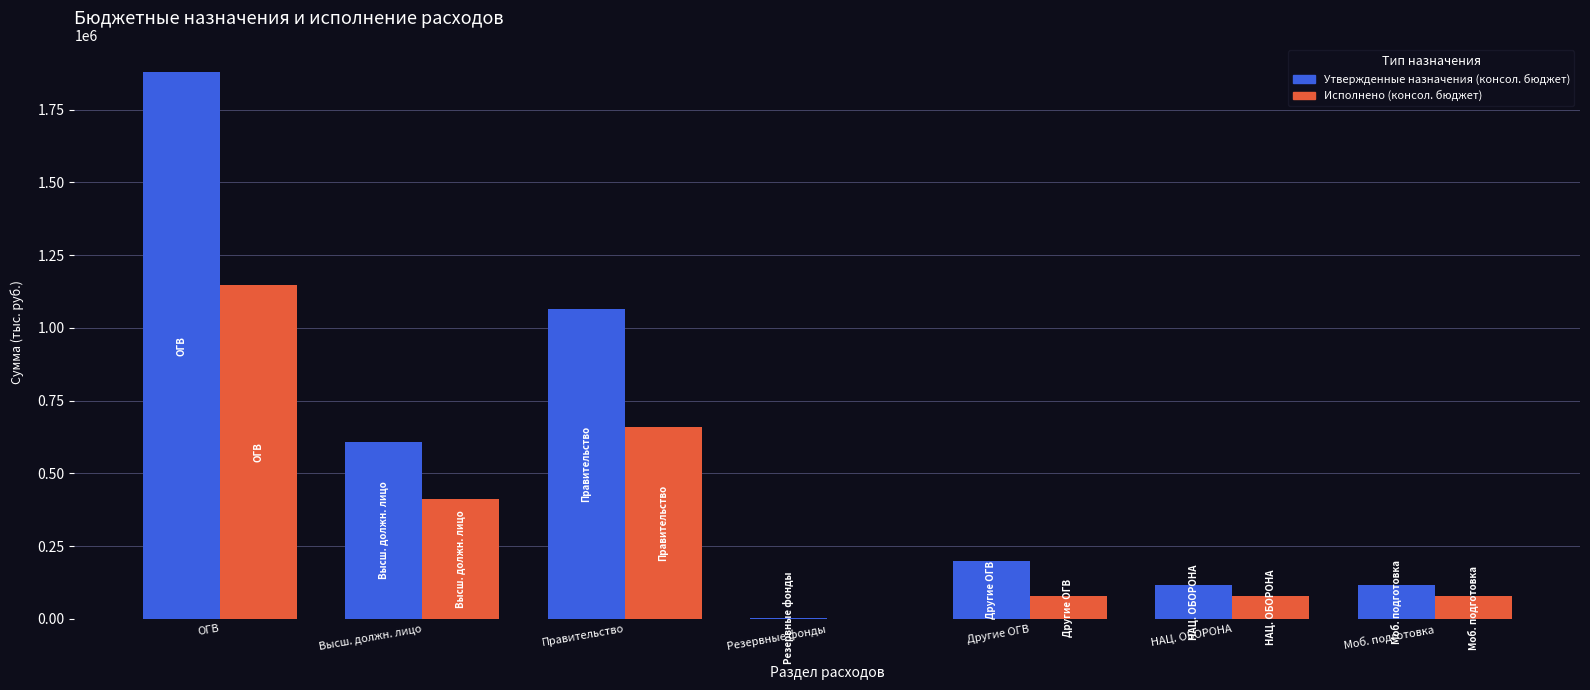

What is the highest value of the Утвержденные назначения (консол. бюджет) series?

1878600.0